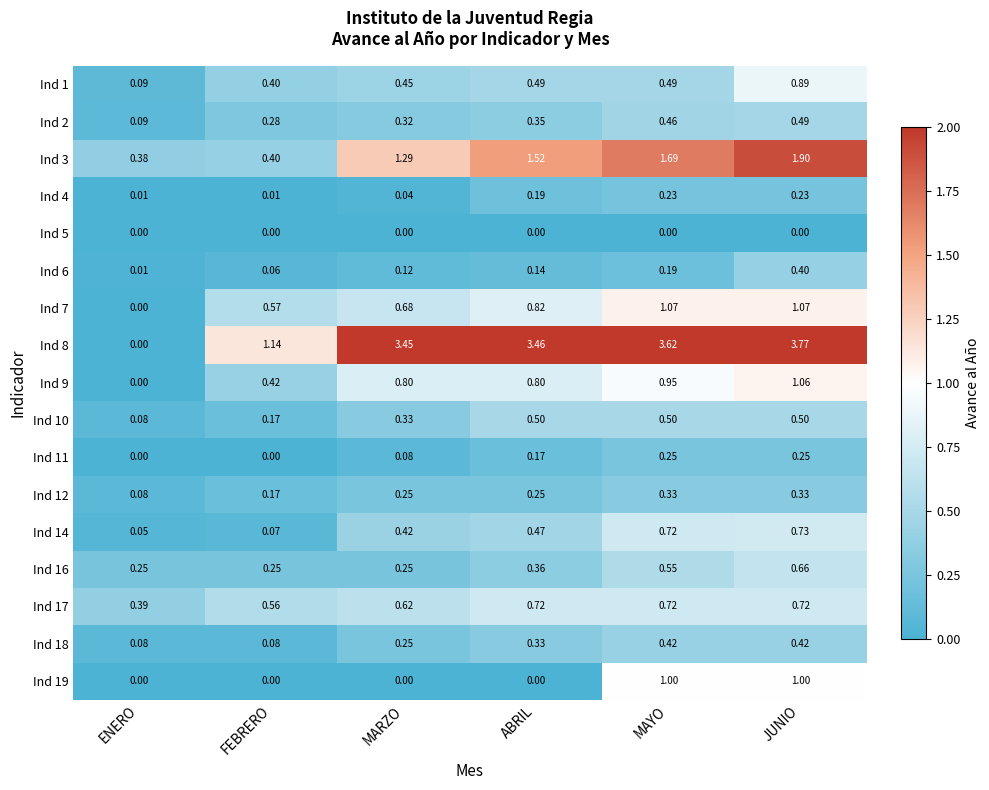

Which category has the highest value across all series?

JUNIO